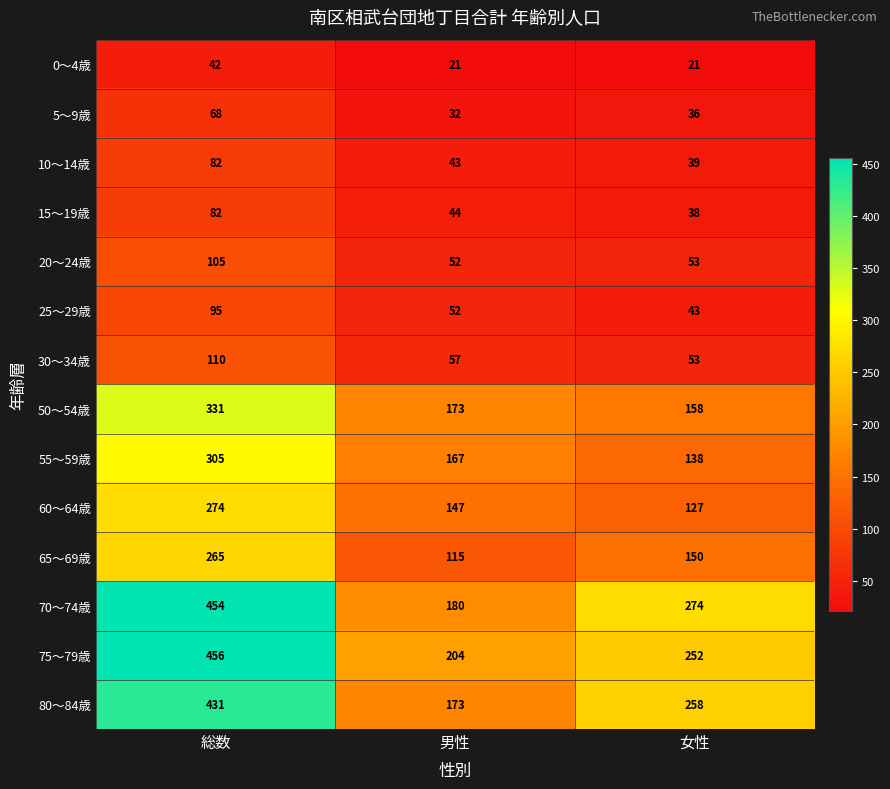

What value does the 75～79歳 series have at 総数?

456